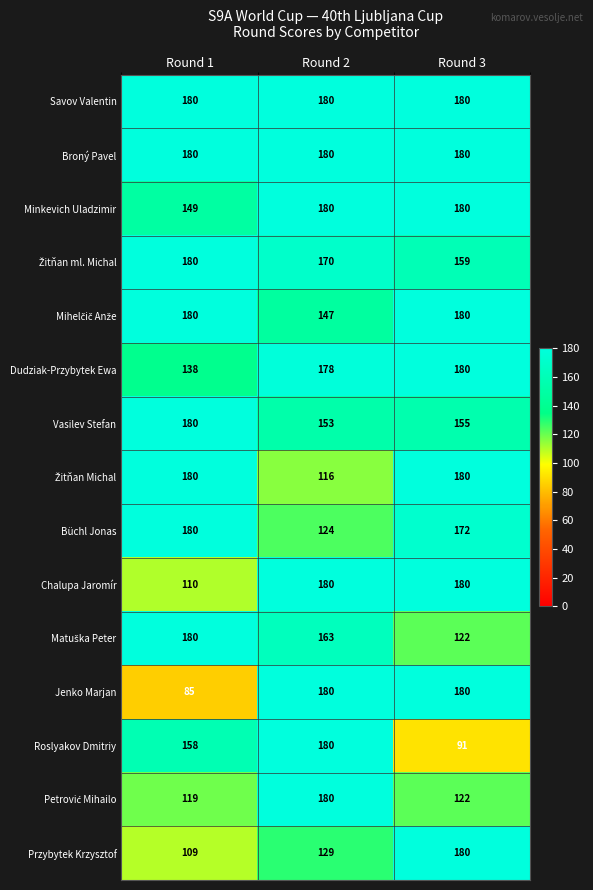

Rank the categories by Vasilev Stefan value from highest to lowest.

Round 1, Round 3, Round 2